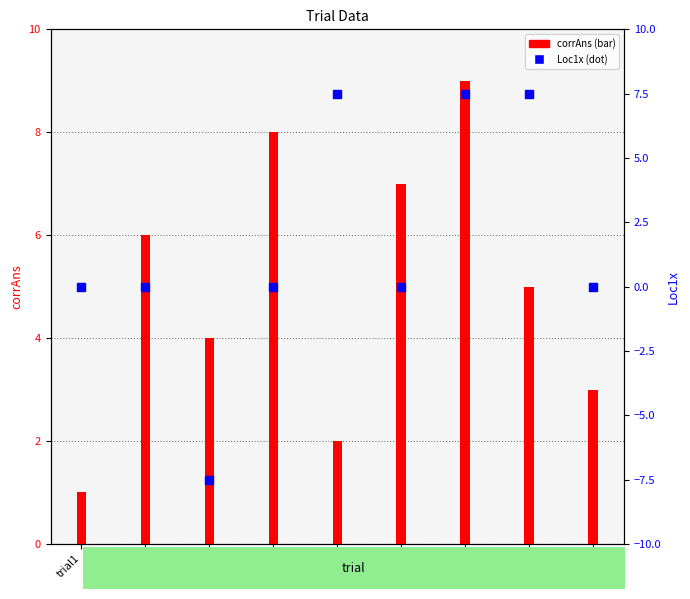

At how many categories does at least one series exceed 1?

8